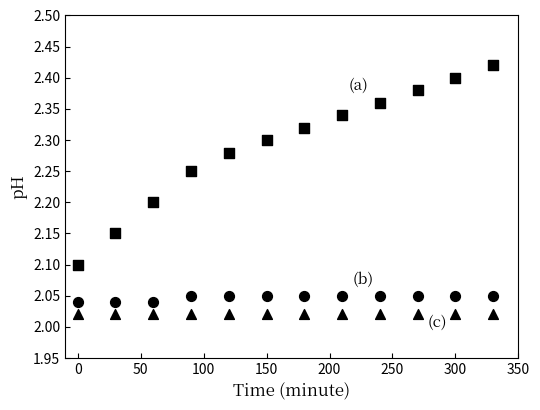

How many points are shown in the scatter plot?

36